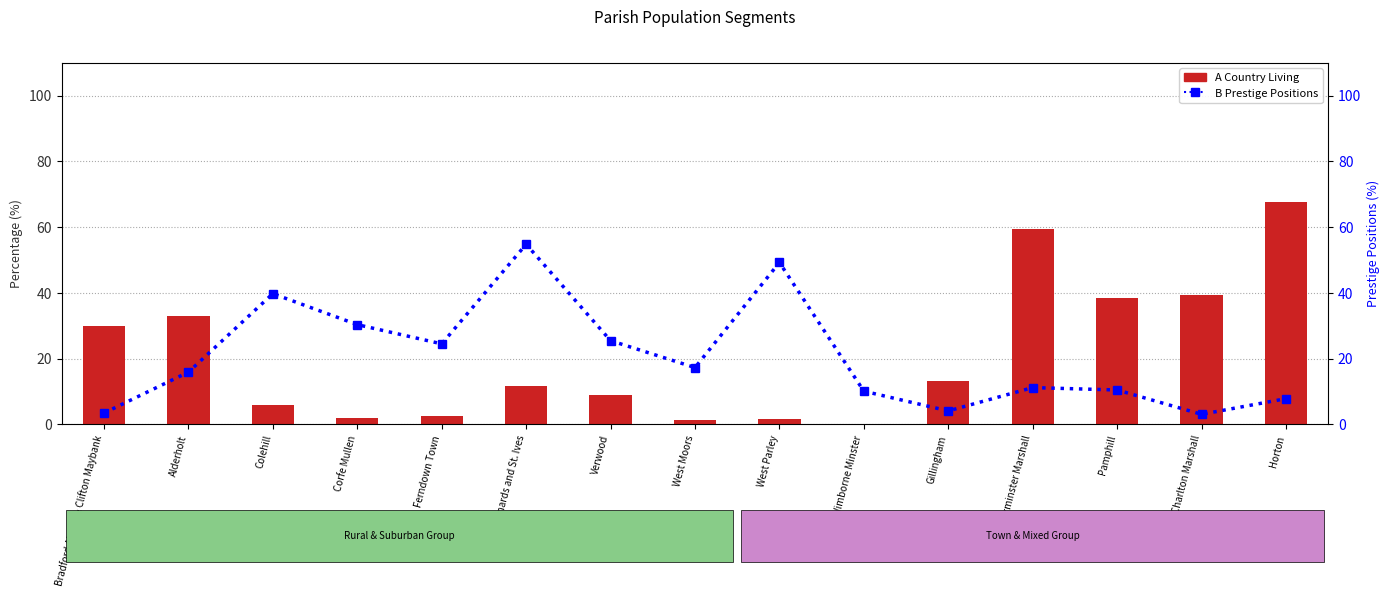

List the labels in order of A Country Living value, largest first.

Horton, Sturminster Marshall, Charlton Marshall, Pamphill, Alderholt, Bradford Abbas & Clifton Maybank, Gillingham, St. Leonards and St. Ives, Verwood, Colehill, Ferndown Town, Corfe Mullen, West Parley, West Moors, Wimborne Minster